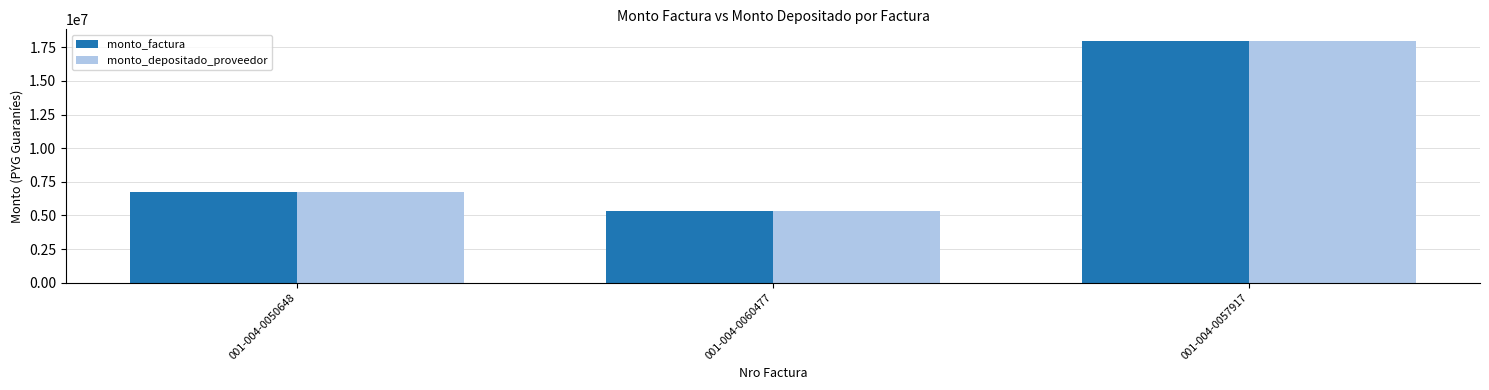

The value of monto_factura at 001-004-0050648 is 10044586. True or false?

False